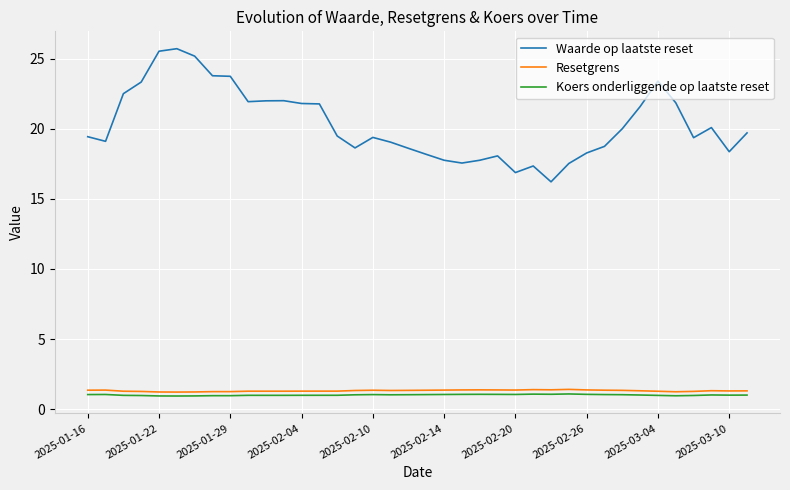

Rank the series by their maximum value, from highest to lowest.

Waarde op laatste reset, Resetgrens, Koers onderliggende op laatste reset